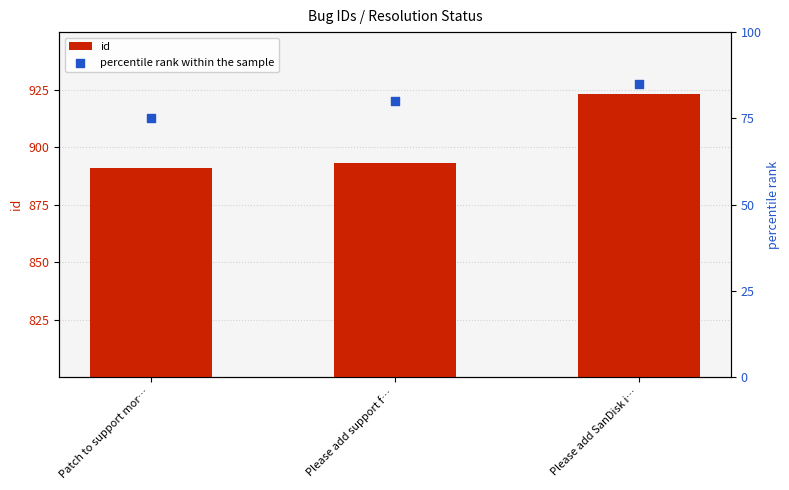

At which category is the sum across all series the highest?

Please add SanDisk i…